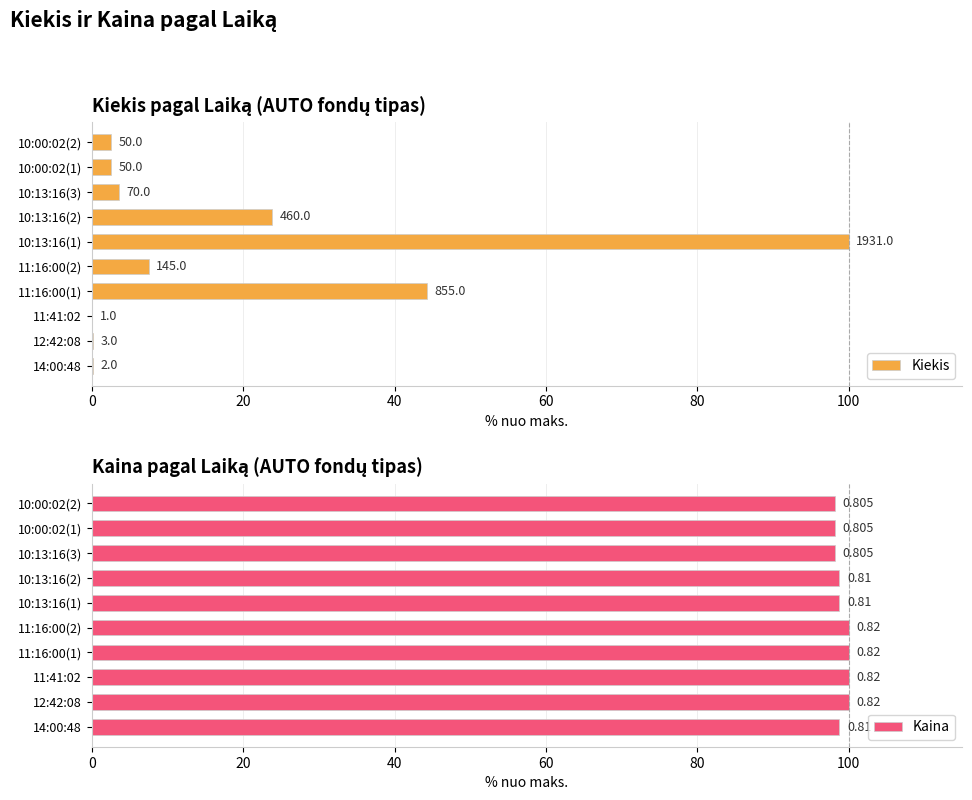

How many categories are shown in the chart?

10